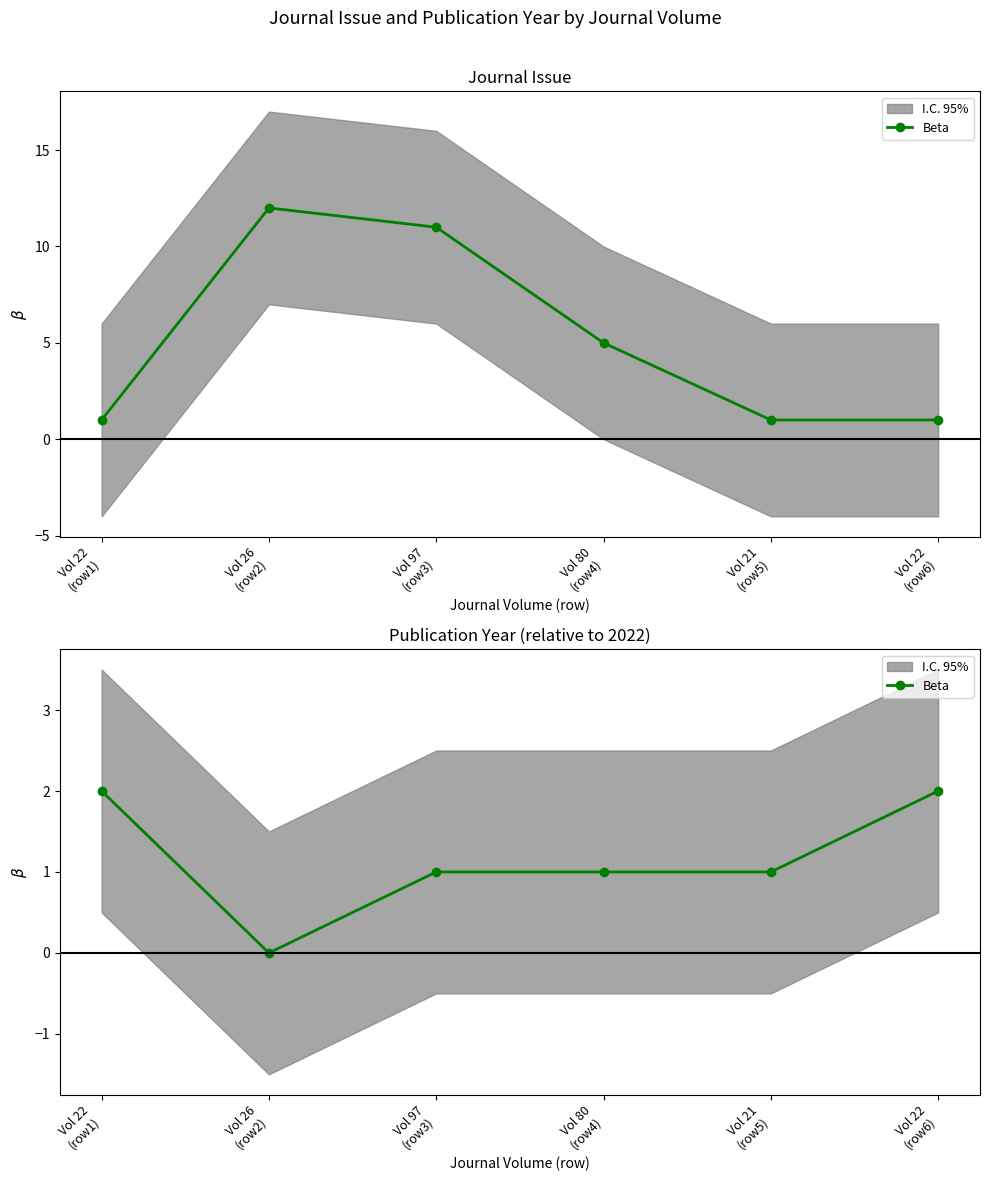

What position from the right is Vol 80
(row4)?

3